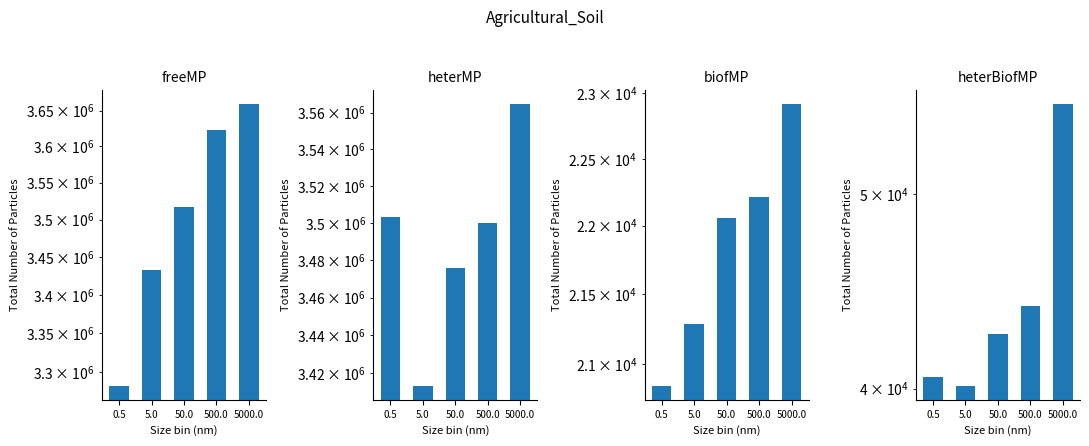

What is the spread (max minus min) of values at 0.5?

3482571